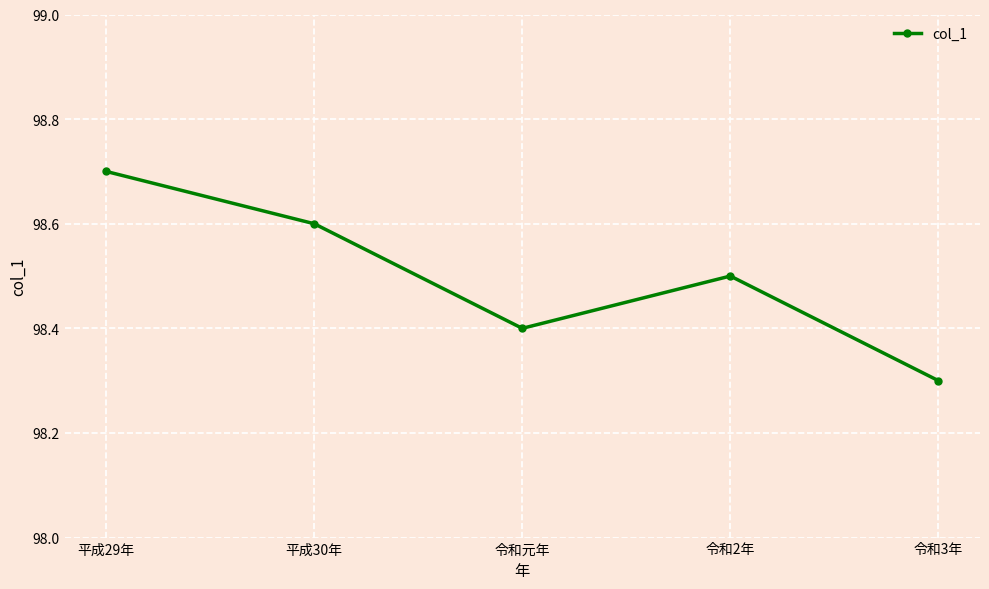

Reading right to left, extract all data points from this chart.

令和3年=98.3	令和2年=98.5	令和元年=98.4	平成30年=98.6	平成29年=98.7